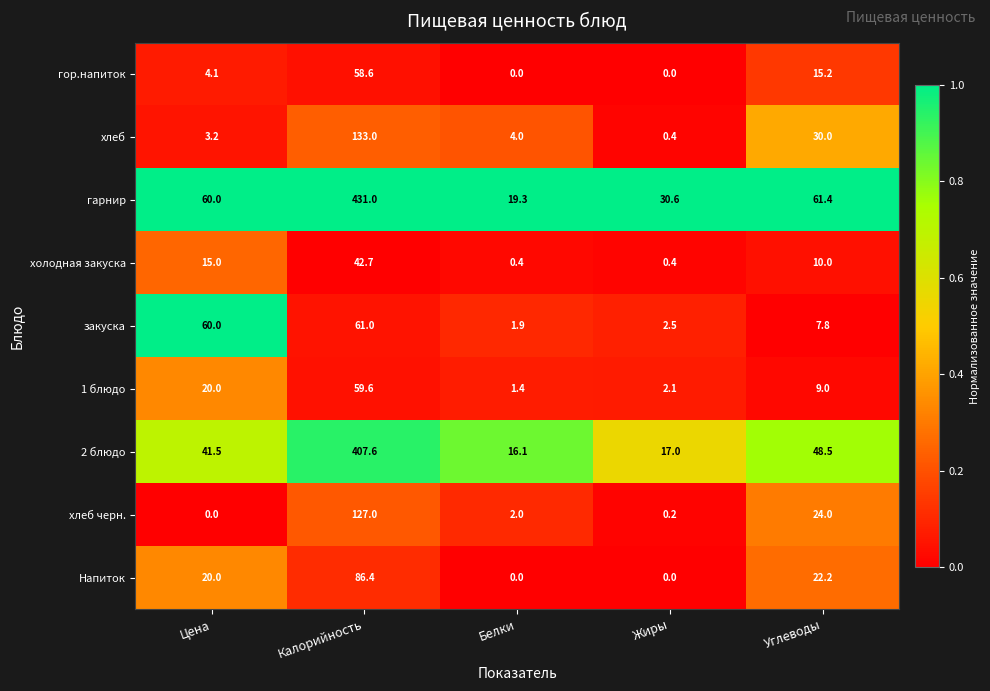

The 2 блюдо series shows 10.6 at Жиры. True or false?

False